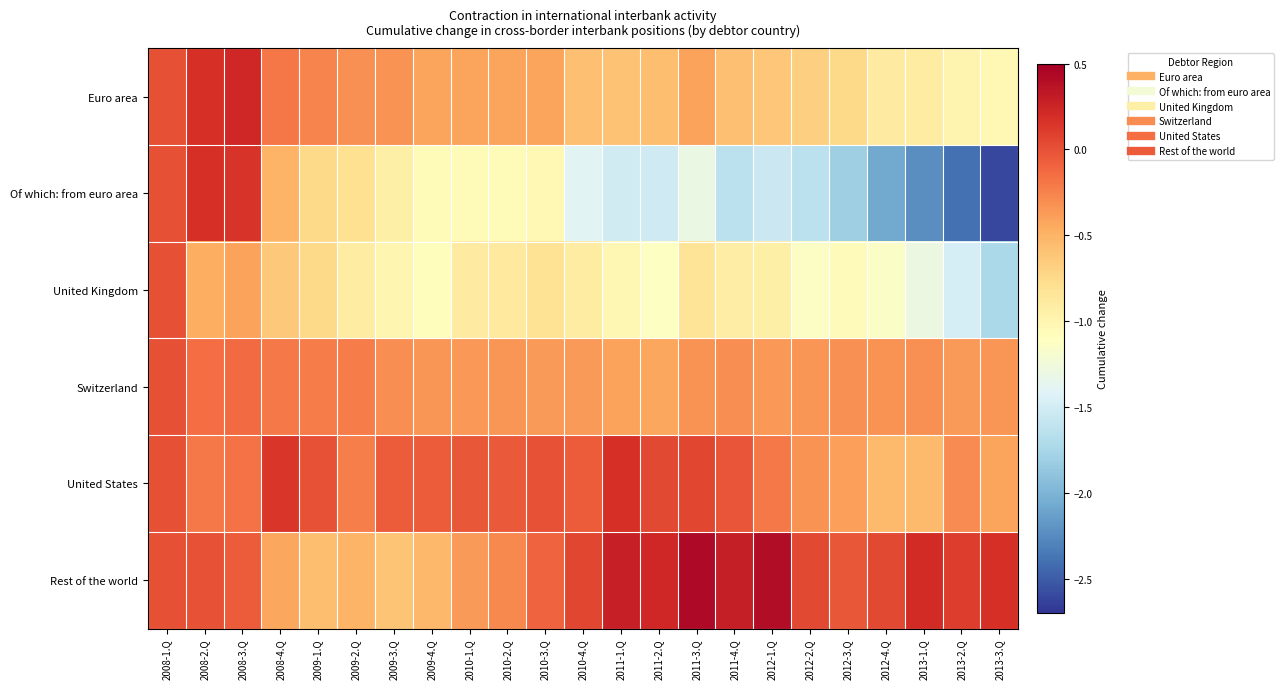

At which category is the sum across all series the highest?

2008-1.Q